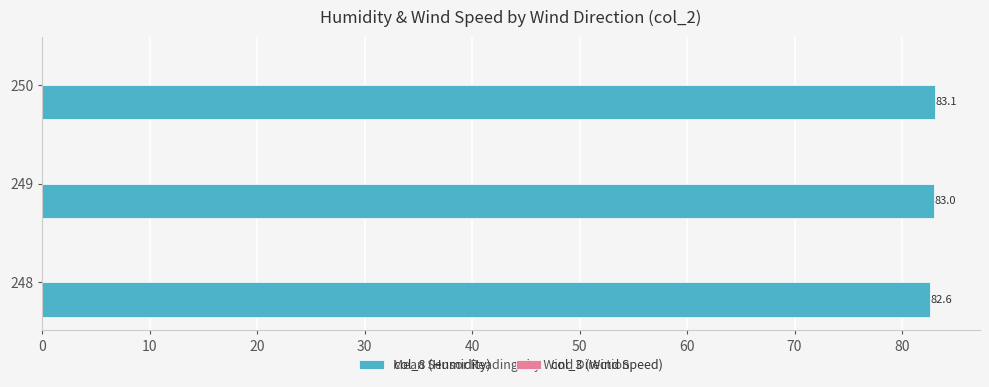

The value at 250 is 49.1. True or false?

False